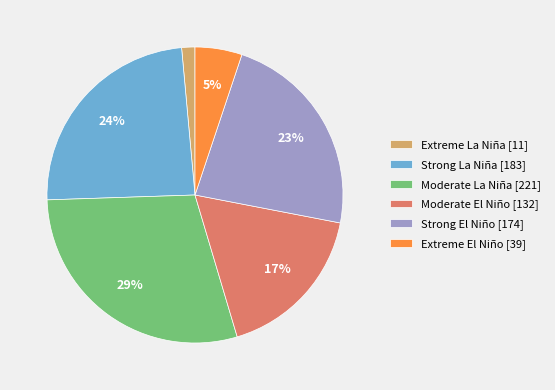

Rank the categories by value from highest to lowest.

Moderate La Niña, Strong La Niña, Strong El Niño, Moderate El Niño, Extreme El Niño, Extreme La Niña